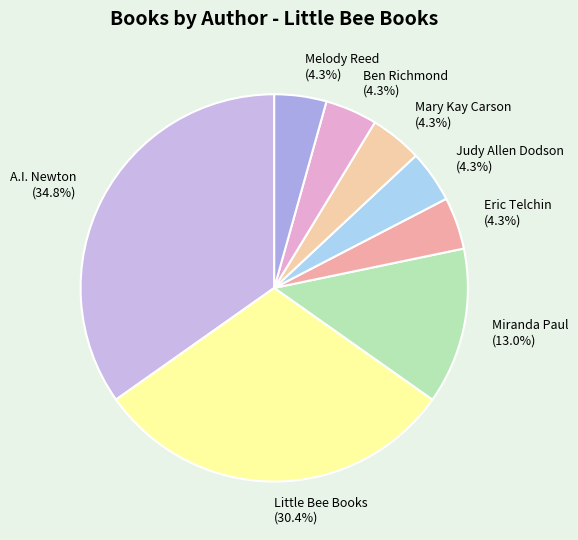

How many segments does this pie chart have?

8